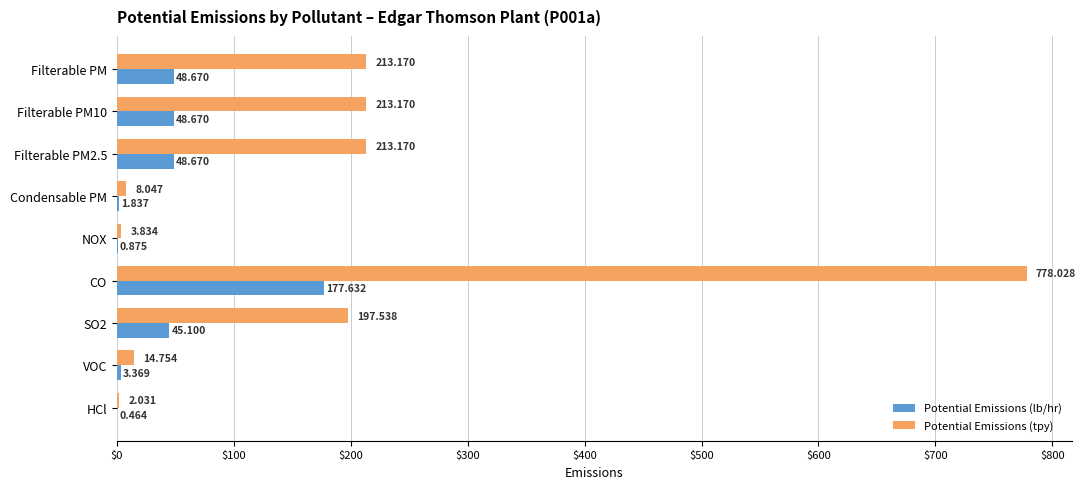

At which category is the sum across all series the highest?

CO